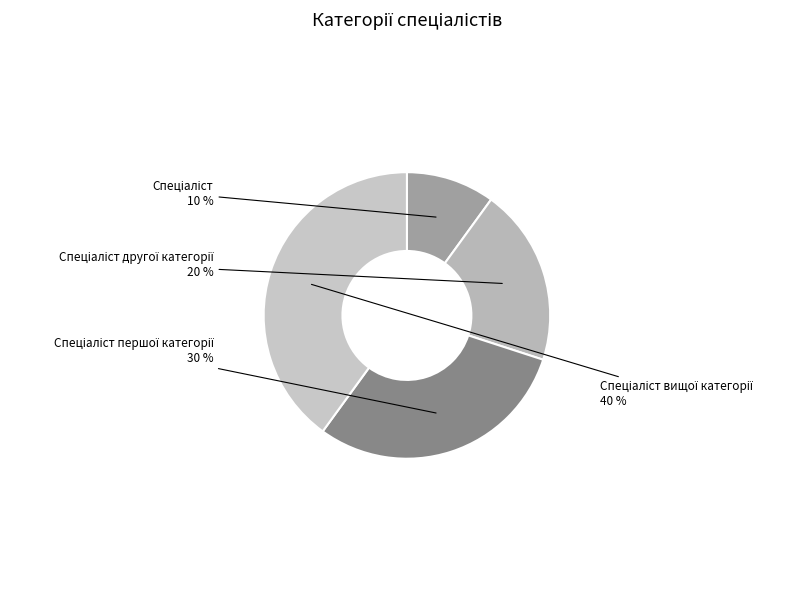

Does any single category account for the majority?

No